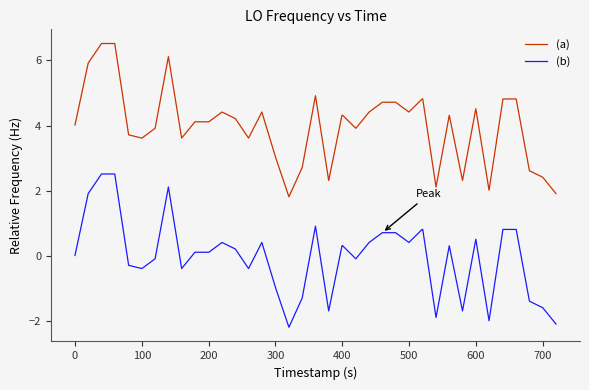

What is the difference between the second highest and minimum values in the (a) series?

4.7